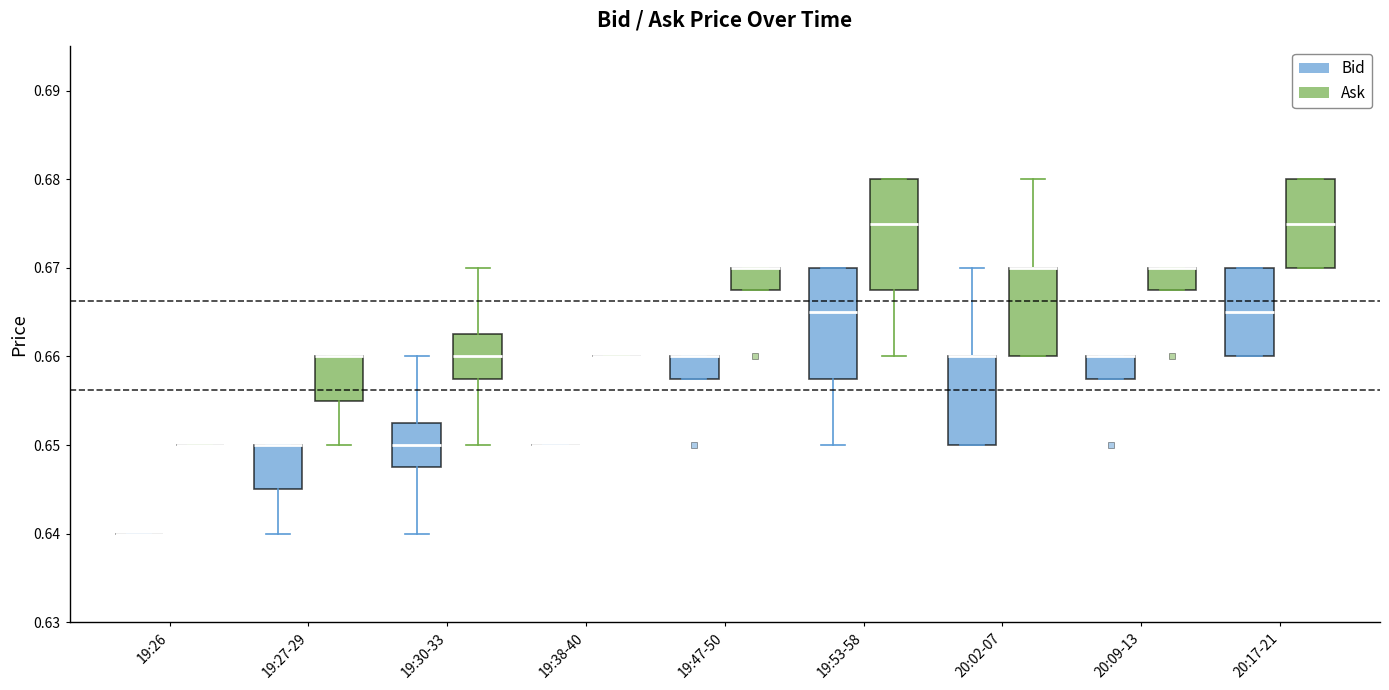

Where does the lower whisker of the box for 19:30-33 (Bid) end on the y-axis? The values are not printed on the chart, so give them approximately, as read against the axis.

0.640